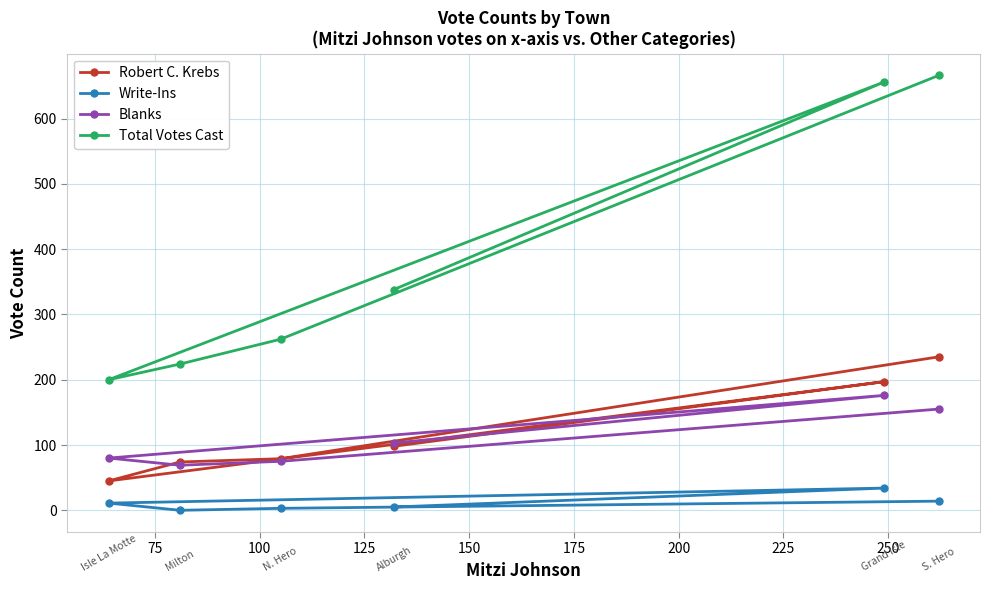

What is the average value of the Write-Ins series?

11